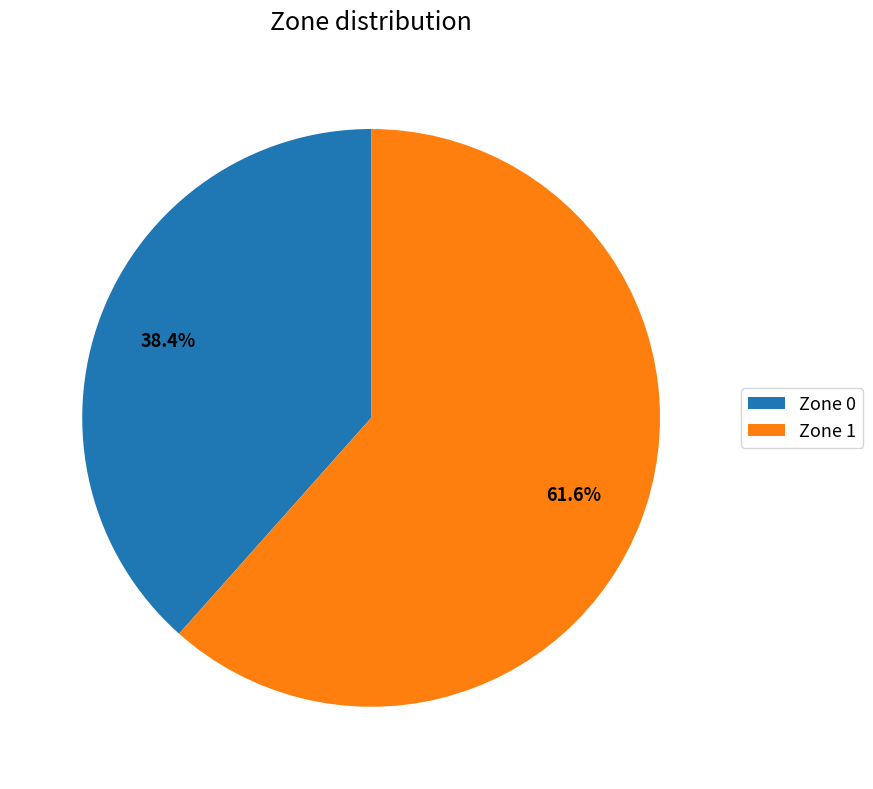

To the nearest percent, what portion does Zone 0 represent?

38%